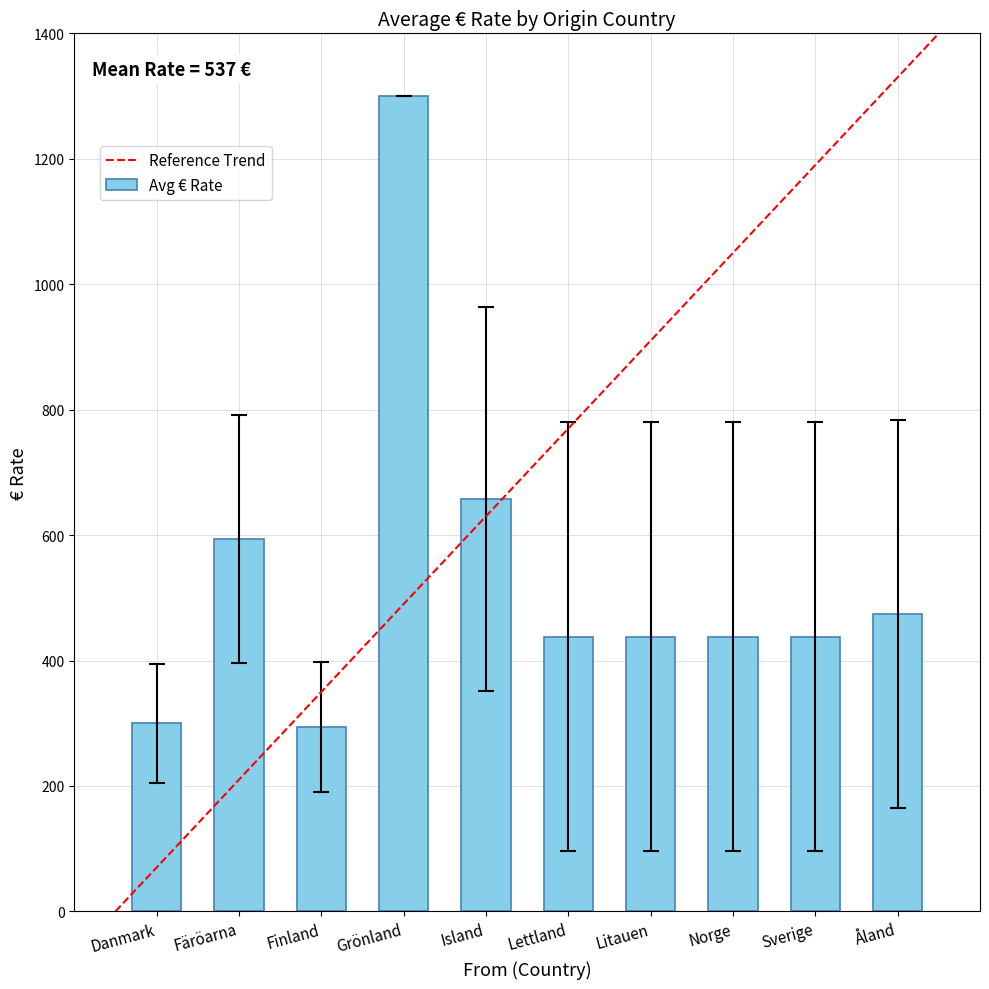

Which has a higher value, Litauen or Finland?

Litauen